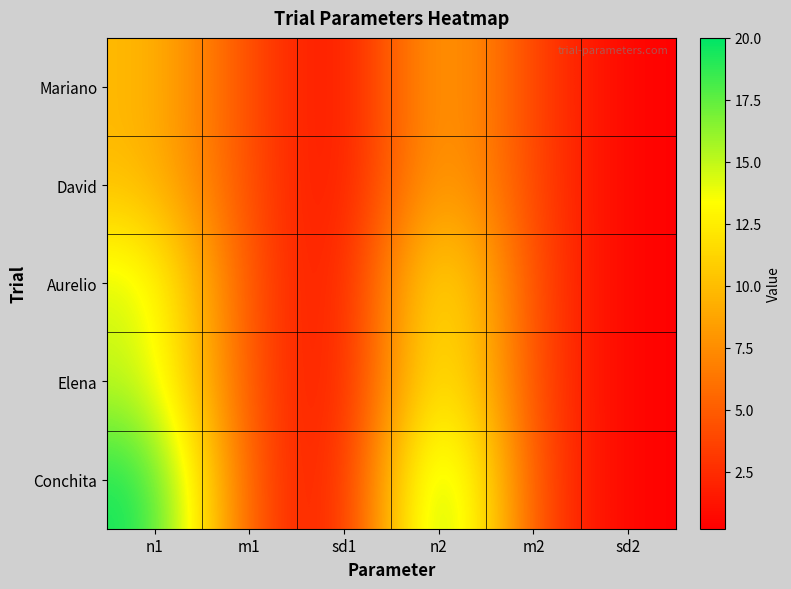

Which has a higher value, sd2 or m1?

m1